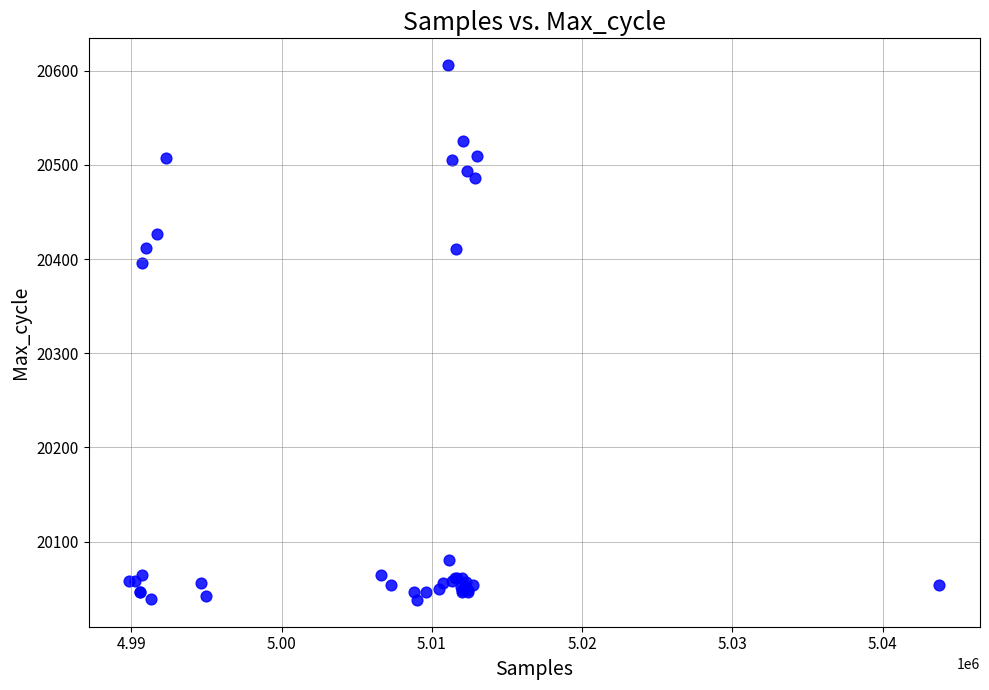

What Y value in the scatter plot is closest to 20322?

20396